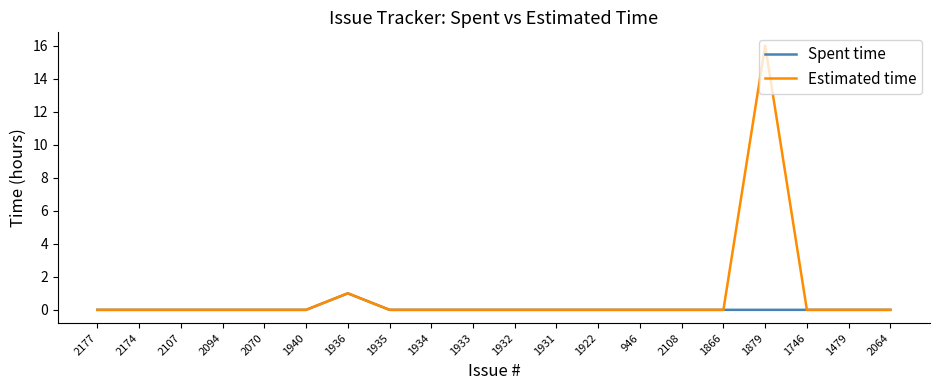

Reading right to left, list all the values displayed in this chart.

Spent time: 2064=0	1479=0	1746=0	1879=0	1866=0	2108=0	946=0	1922=0	1931=0	1932=0	1933=0	1934=0	1935=0	1936=1	1940=0	2070=0	2094=0	2107=0	2174=0	2177=0
Estimated time: 2064=0	1479=0	1746=0	1879=16	1866=0	2108=0	946=0	1922=0	1931=0	1932=0	1933=0	1934=0	1935=0	1936=1	1940=0	2070=0	2094=0	2107=0	2174=0	2177=0